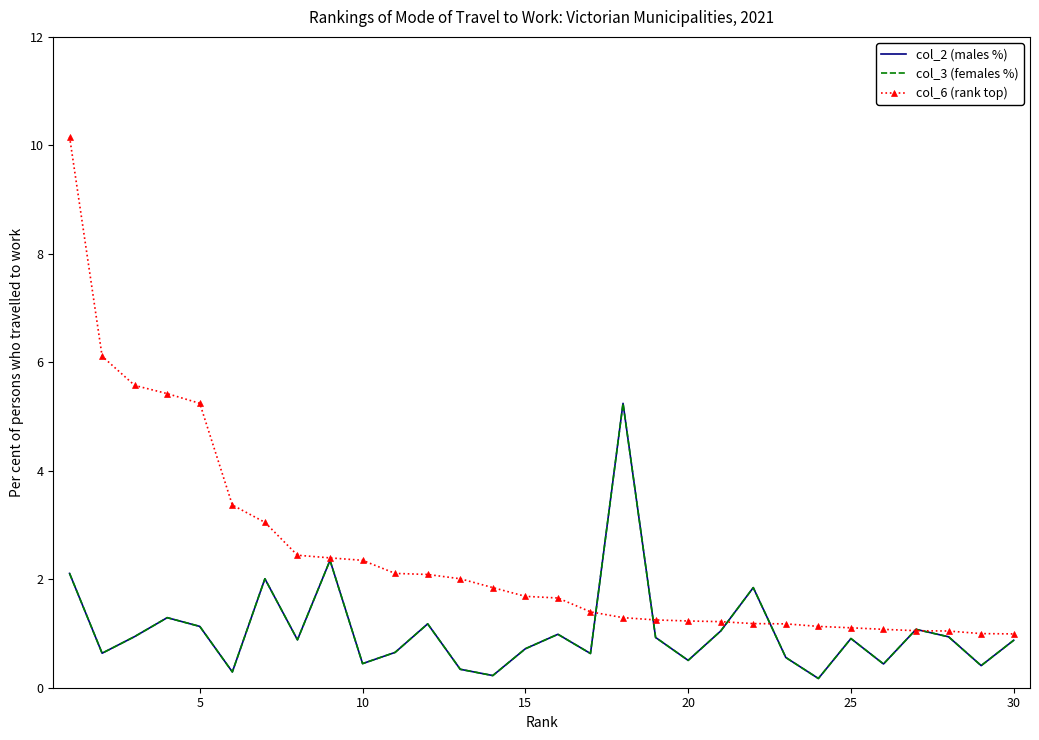

Which series has the largest range (max minus min)?

col_6 (rank top)